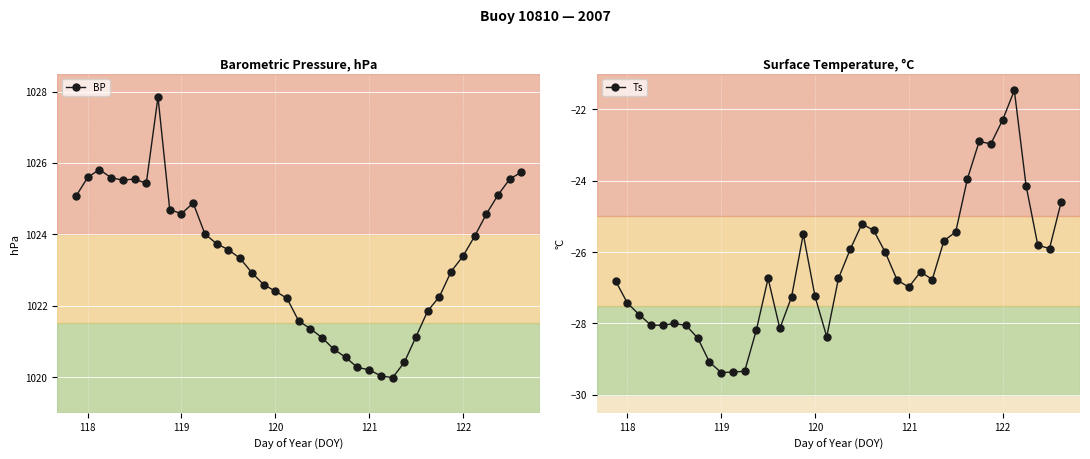

What is the sum of all BP values?

39908.0